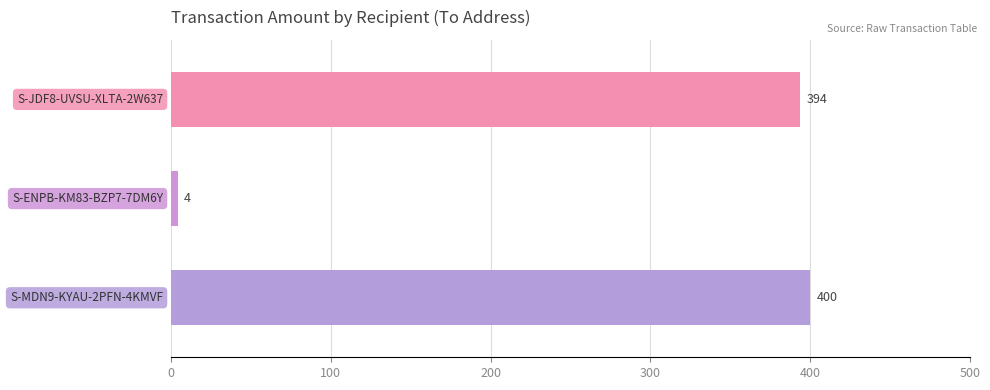

What is the smallest value displayed?

4